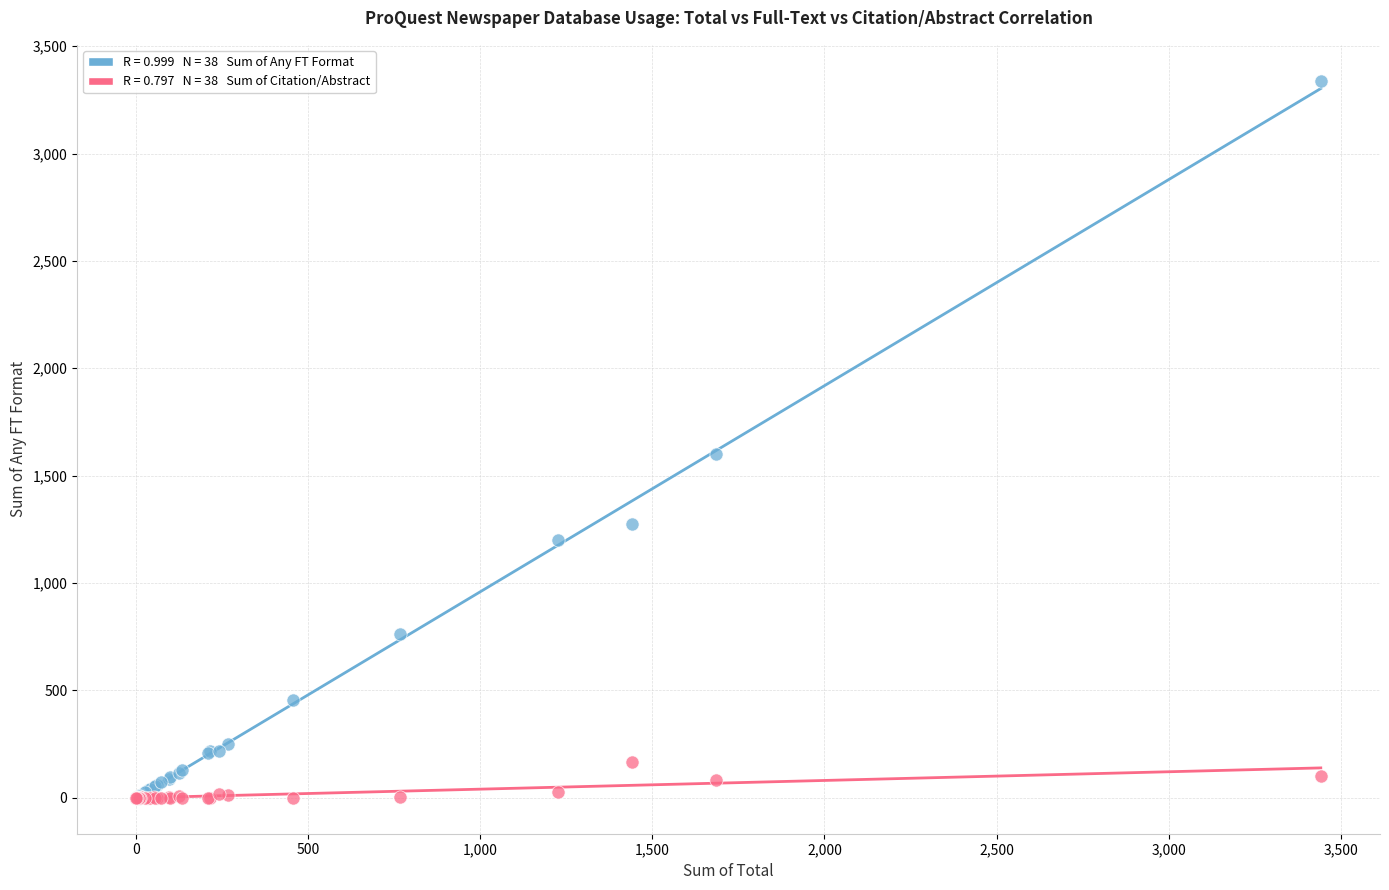

Across all series, what Y value is closest to 1669?

1599